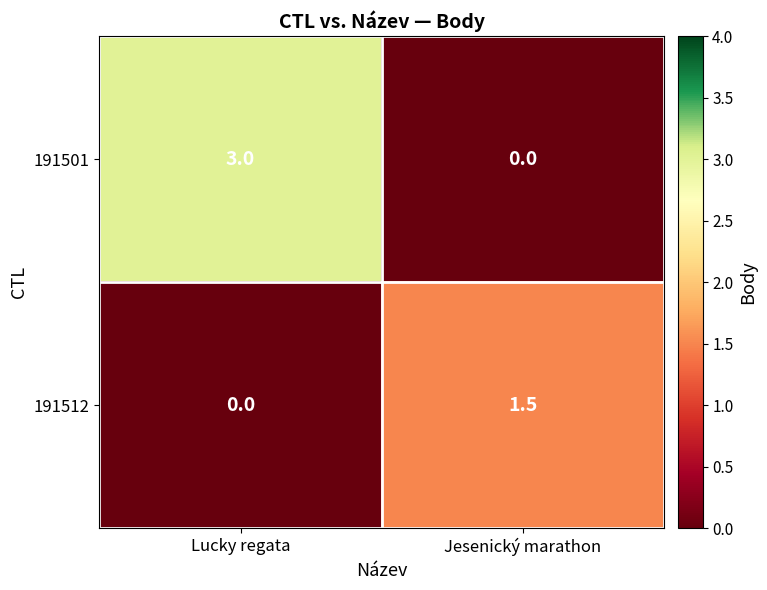

Rank the series by their average value, from highest to lowest.

191501, 191512